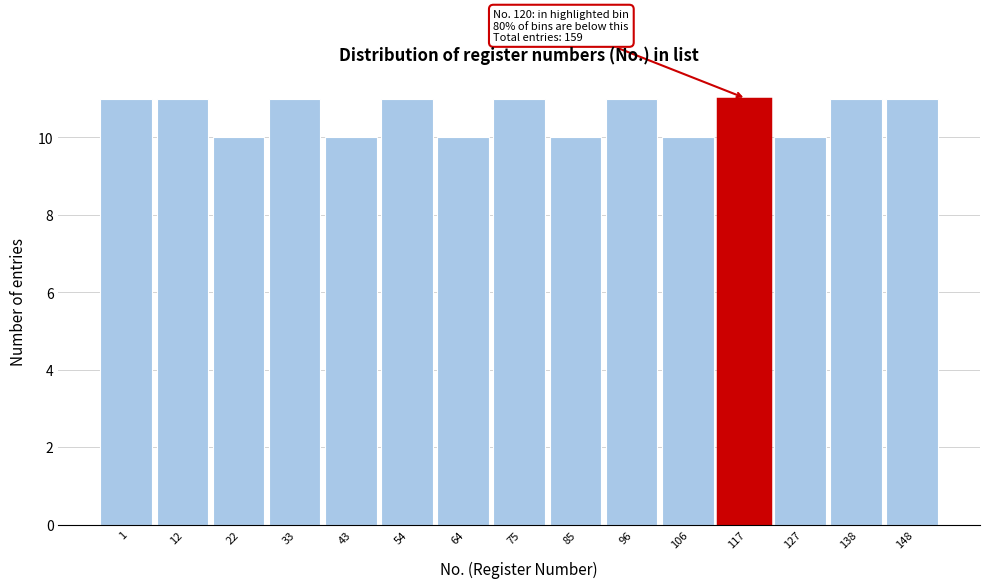

Reading left to right, list all the values displayed in this chart.

11	11	10	11	10	11	10	11	10	11	10	11	10	11	11